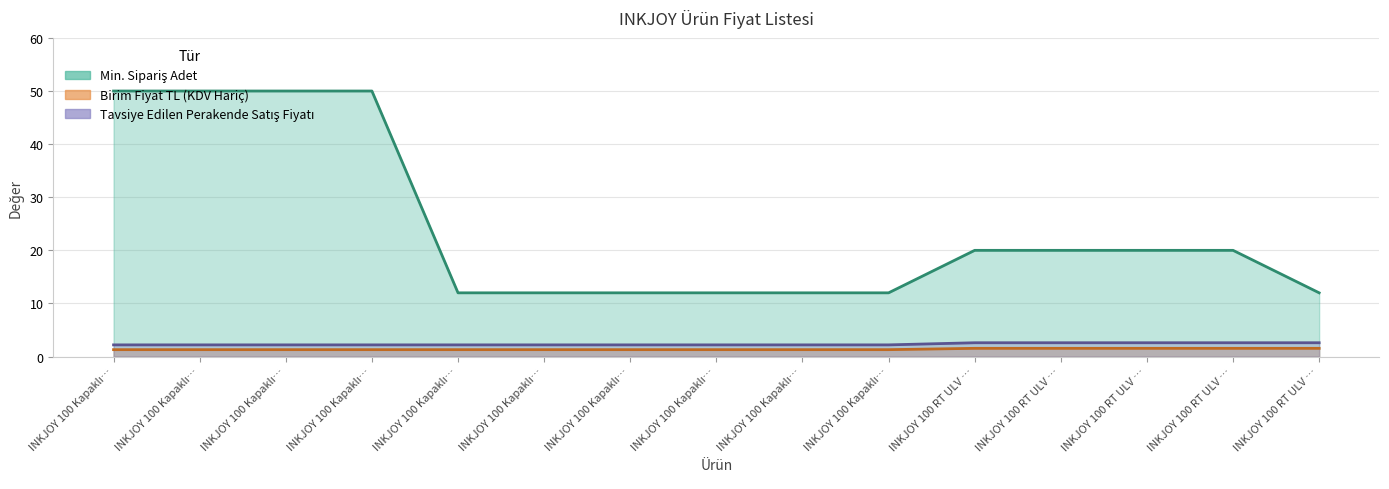

Which category has the highest value in the Birim Fiyat TL (KDV Hariç) series?

INKJOY 100 RT ULV …